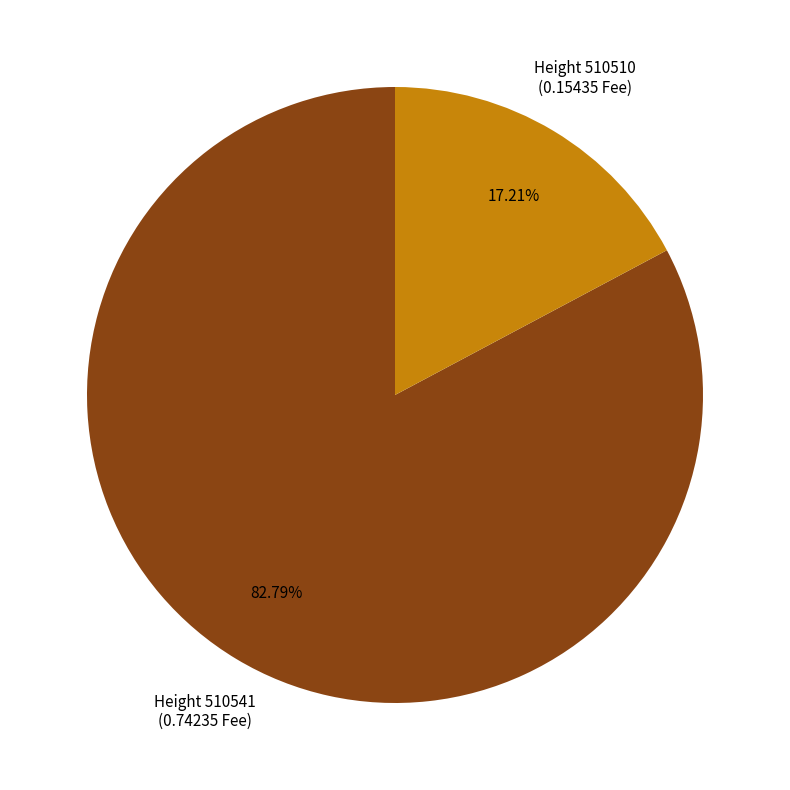

Is there a majority slice in this chart?

Yes